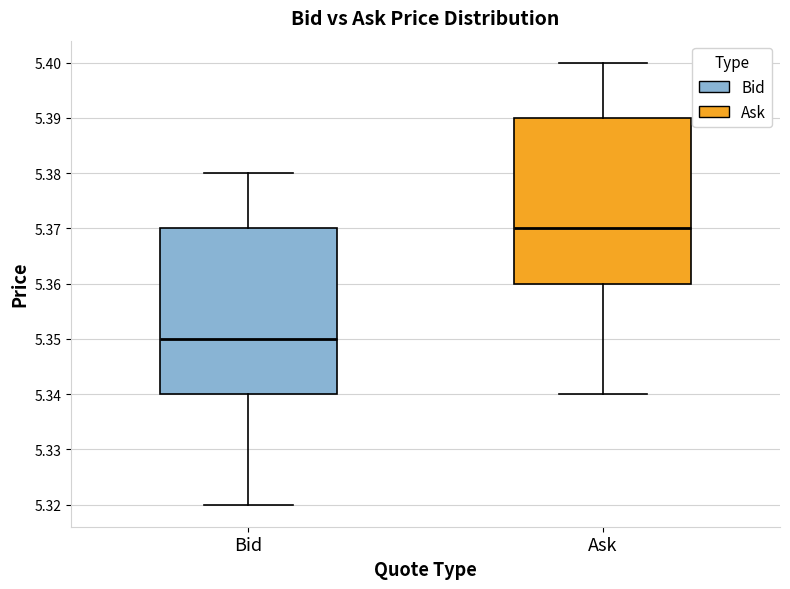

Where is the upper edge of the box for Bid on the y-axis? The values are not printed on the chart, so give them approximately, as read against the axis.

5.37